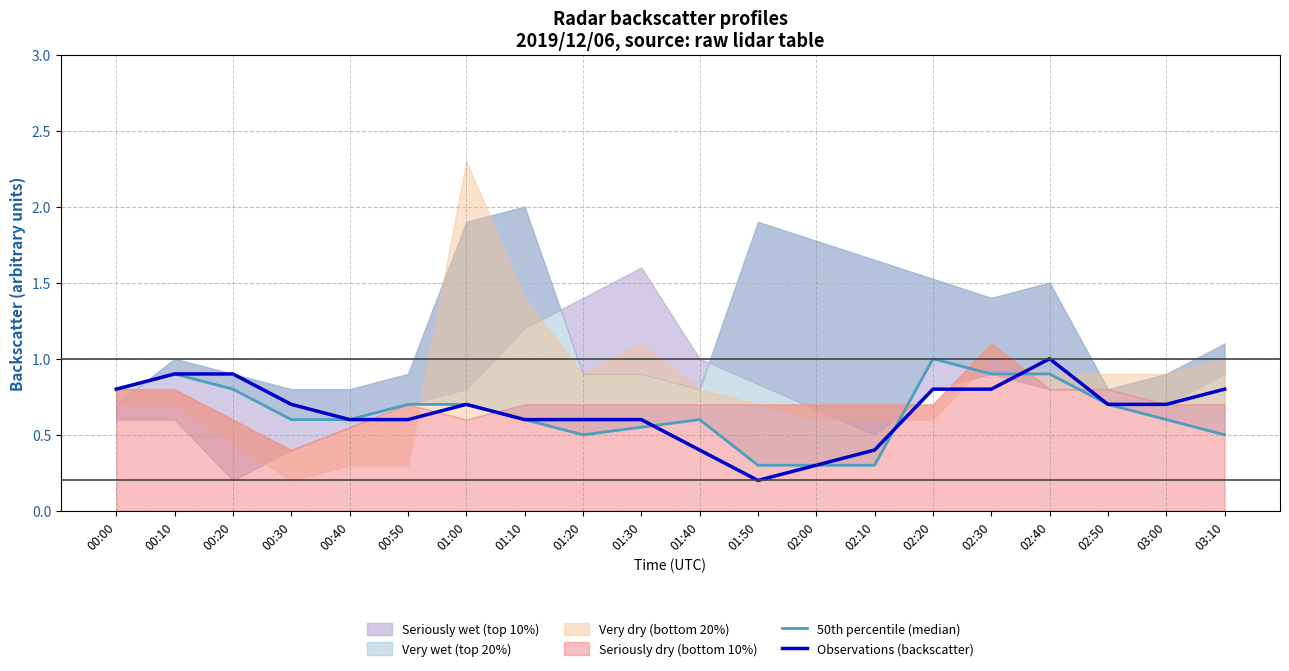

Where is Observations (backscatter) nearest to the value 0?

01:50